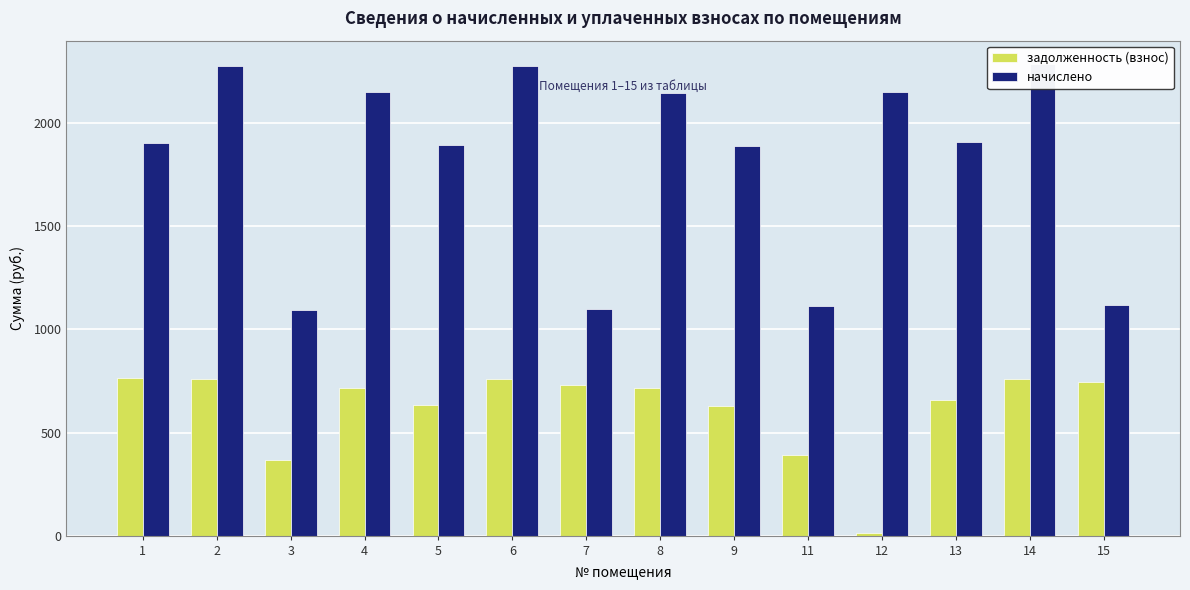

At 11, list the series in order from largest to smallest.

начислено, задолженность (взнос)